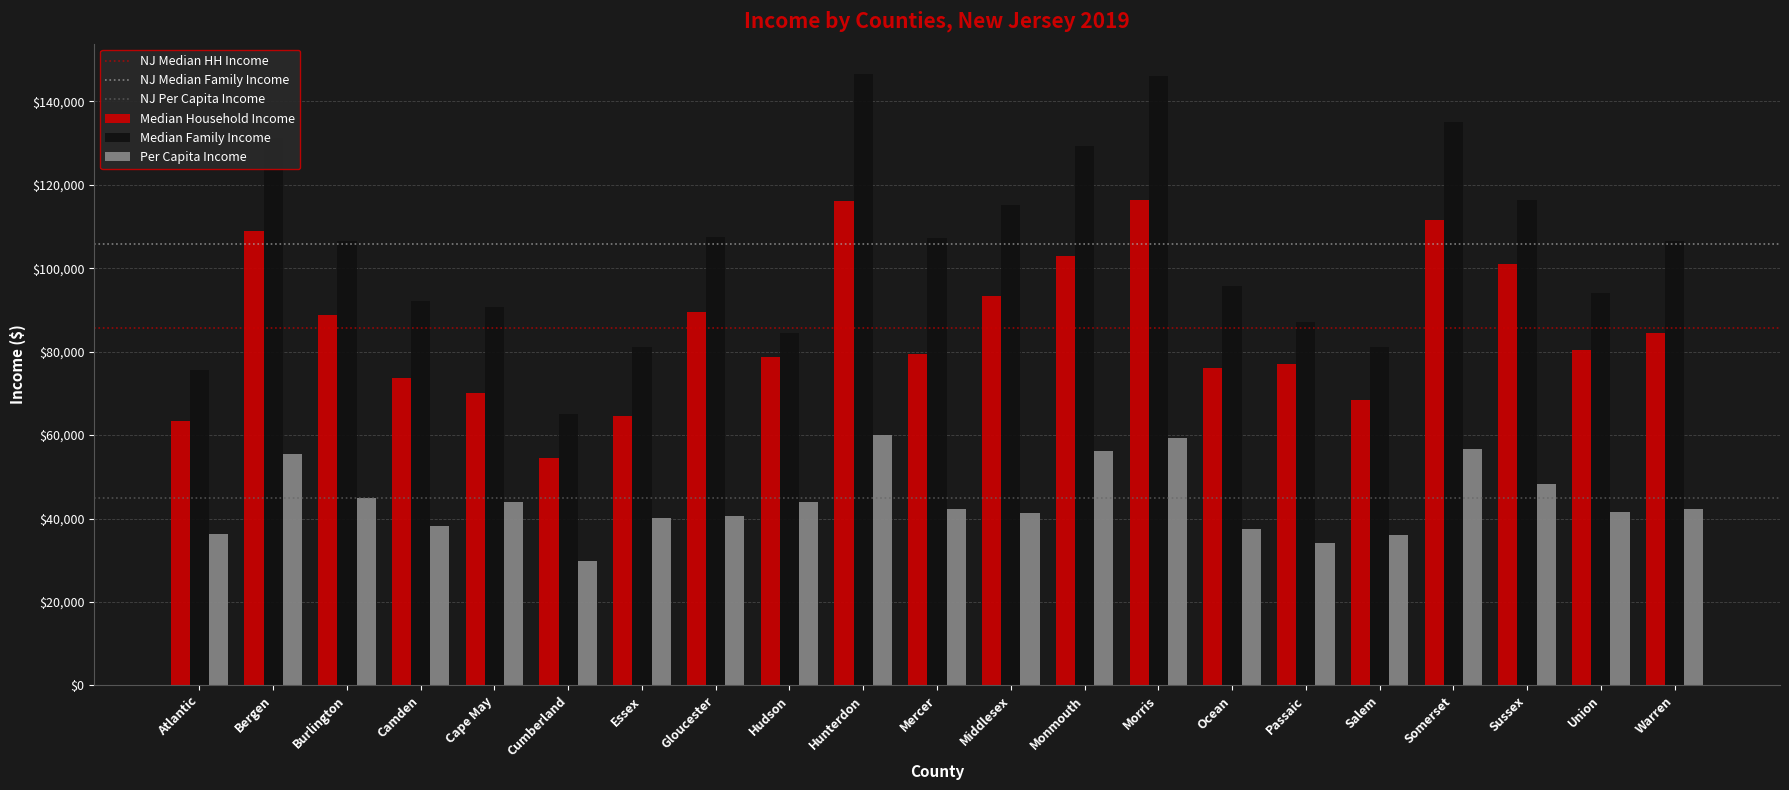

What position from the right is Morris?

8